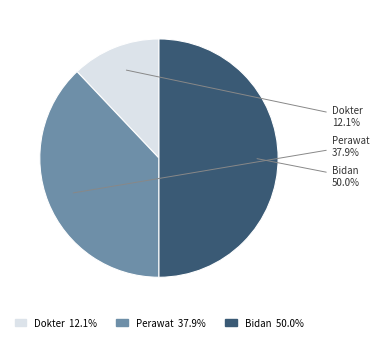

Is the sum of Perawat and Bidan greater than half?

Yes